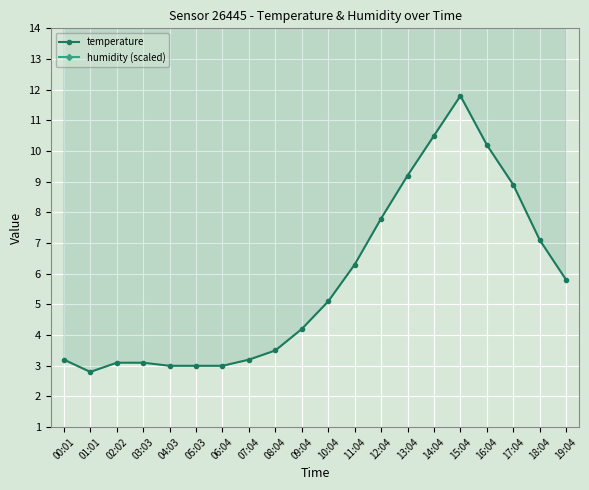

What is the total value across all series at 18:04?

26.1